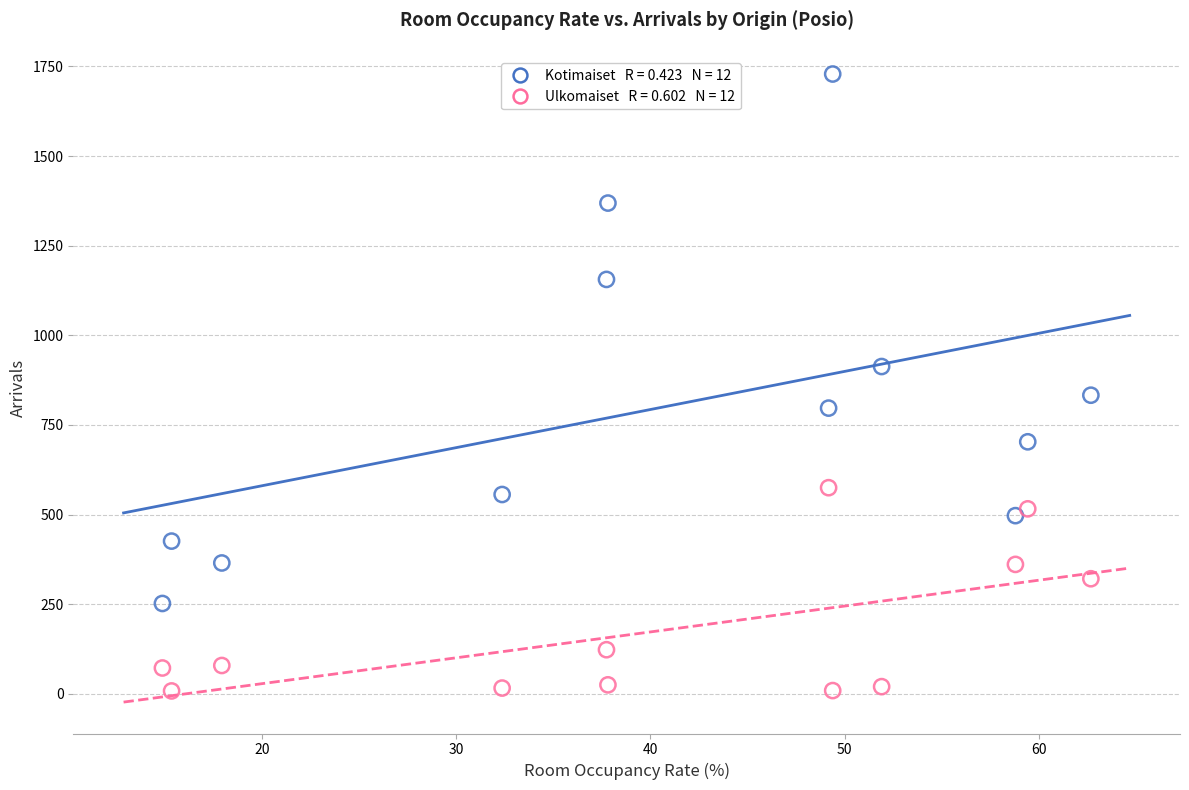

Across all data points, what is the range of Y values (max minus min)?

1721